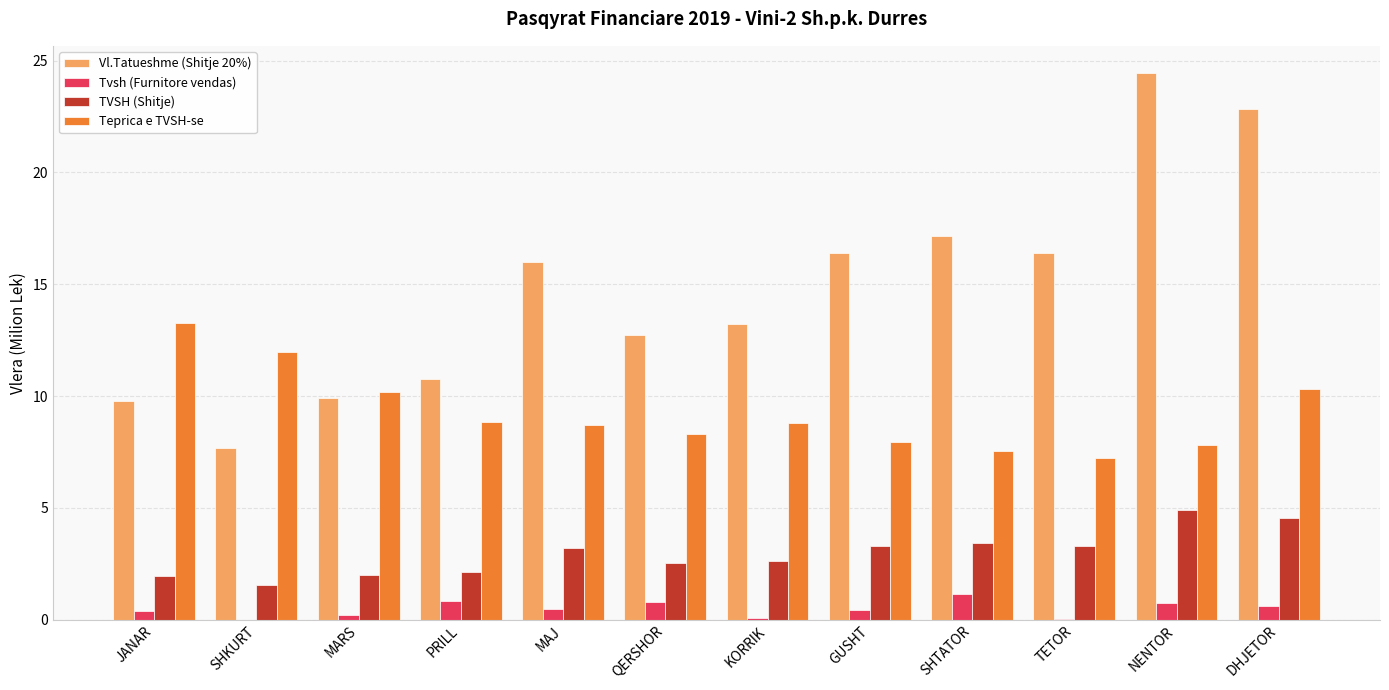

The TVSH (Shitje) series shows 0.8 at JANAR. True or false?

False